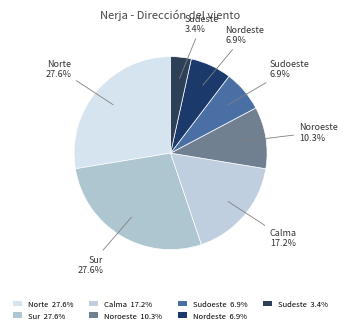

How many slices are in this pie chart?

7